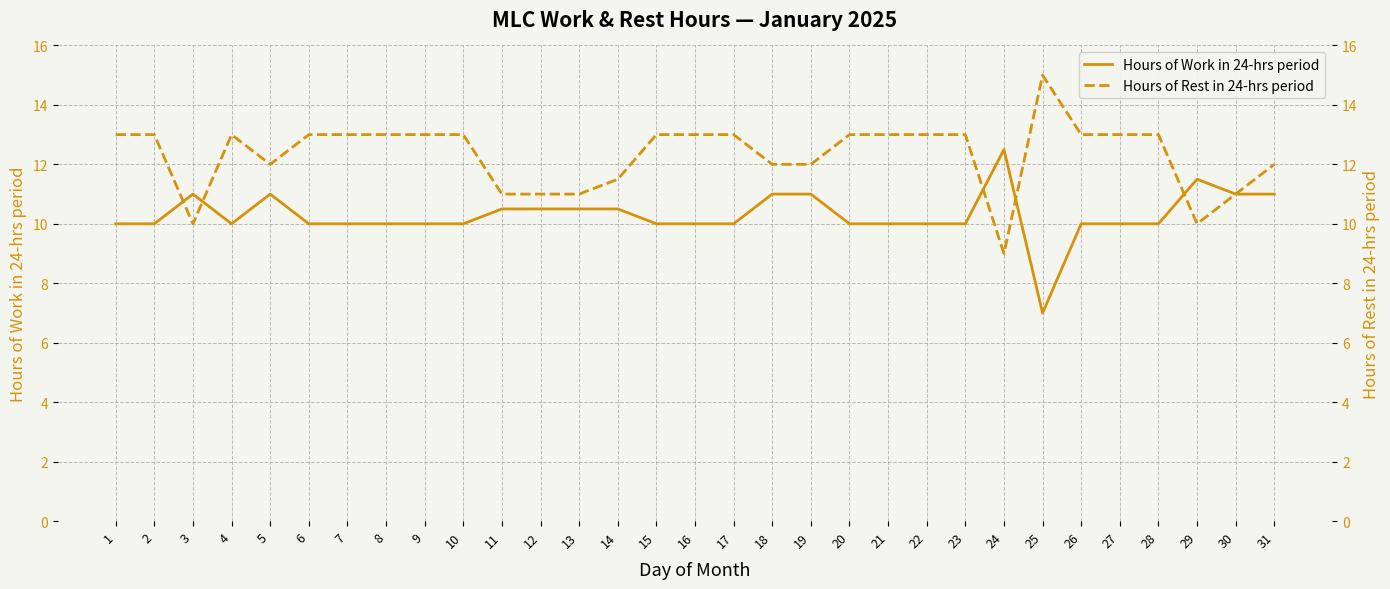

True or false: Hours of Rest in 24-hrs period has a value of 13.0 at 7.

True